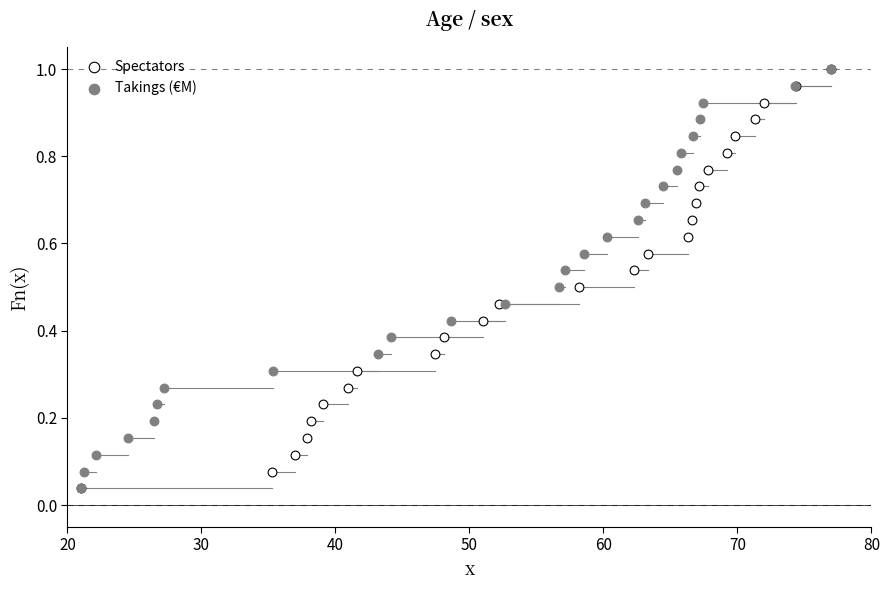

What are all the series names shown in the legend?

Spectators, Takings (€M)